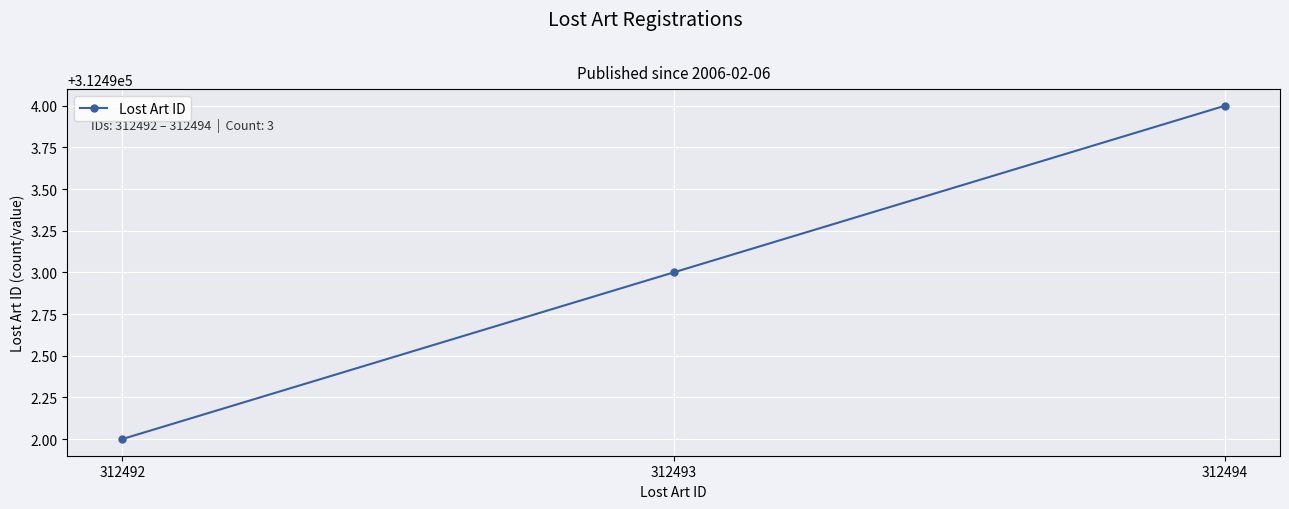

The chart shows a value of 312494 at 312494. True or false?

True